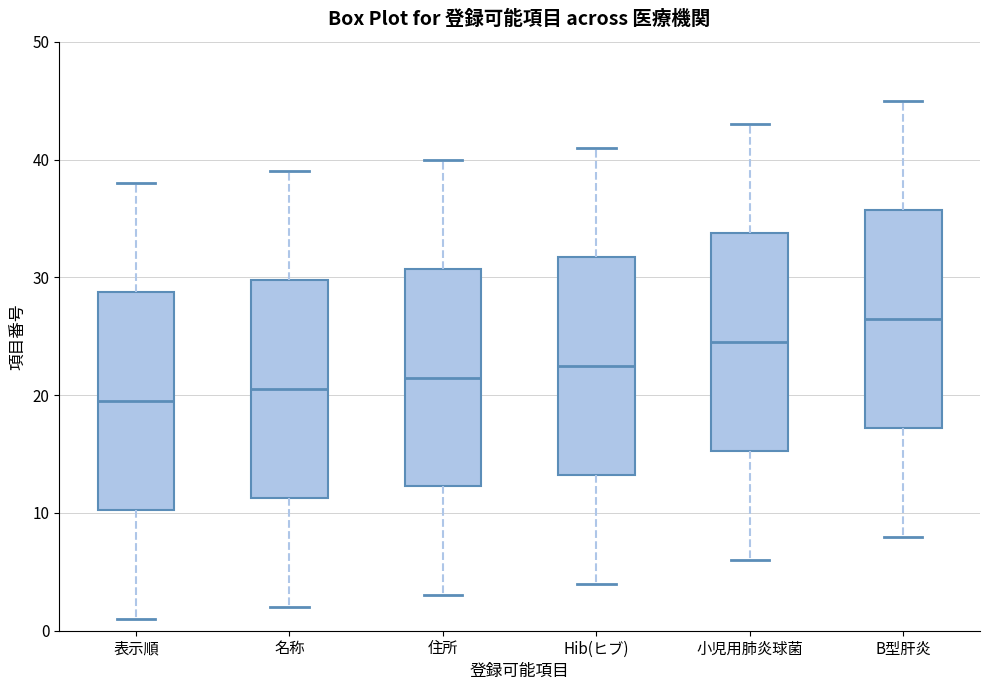

Which box has the lowest median line?

表示順